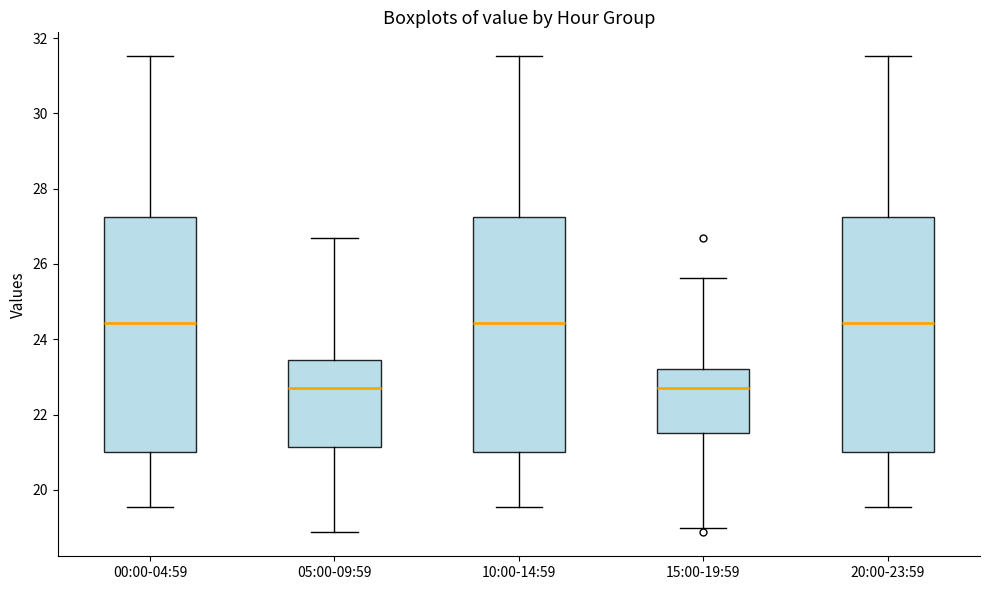

Reading left to right, transcribe this box plot: for each box, give where its median line is, the range the box spans, and where its two whiskers end, as read against the y-axis. The values are not printed on the chart, so give them approximately, as read against the axis.

00:00-04:59: median 24.4, box 21.0 to 27.2, whiskers 19.6 to 31.6
05:00-09:59: median 22.8, box 21.2 to 23.4, whiskers 18.8 to 26.6
10:00-14:59: median 24.4, box 21.0 to 27.2, whiskers 19.6 to 31.6
15:00-19:59: median 22.8, box 21.6 to 23.2, whiskers 19.0 to 25.6
20:00-23:59: median 24.4, box 21.0 to 27.2, whiskers 19.6 to 31.6